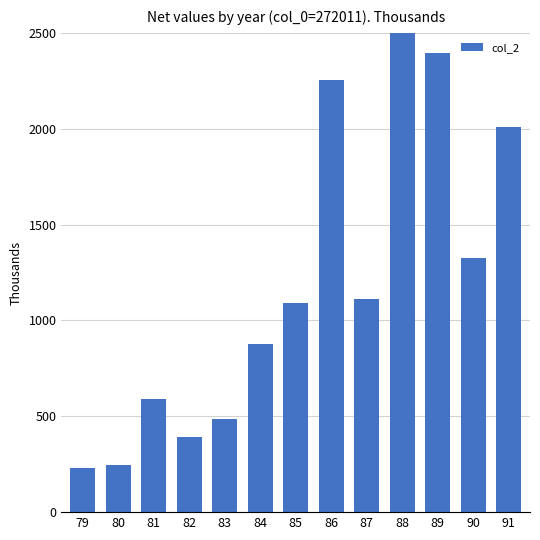

What is the sum of the values at 81 and 91?

2599.3